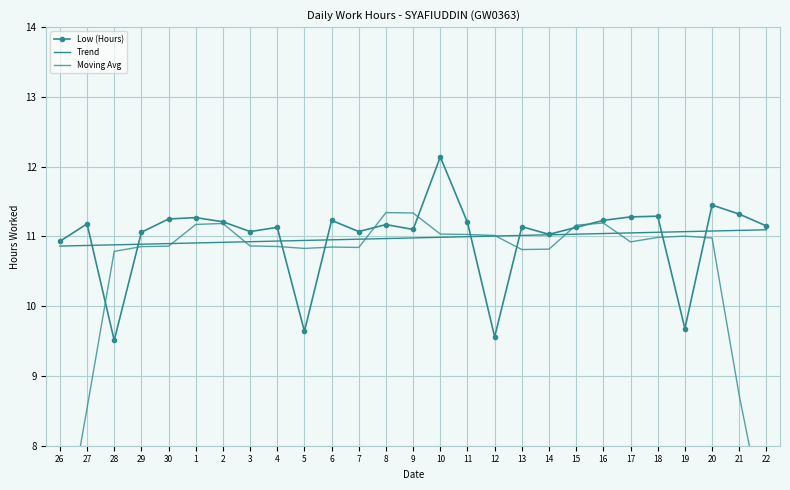

What is the sum of the Moving Avg values at 29 and 30?

21.7